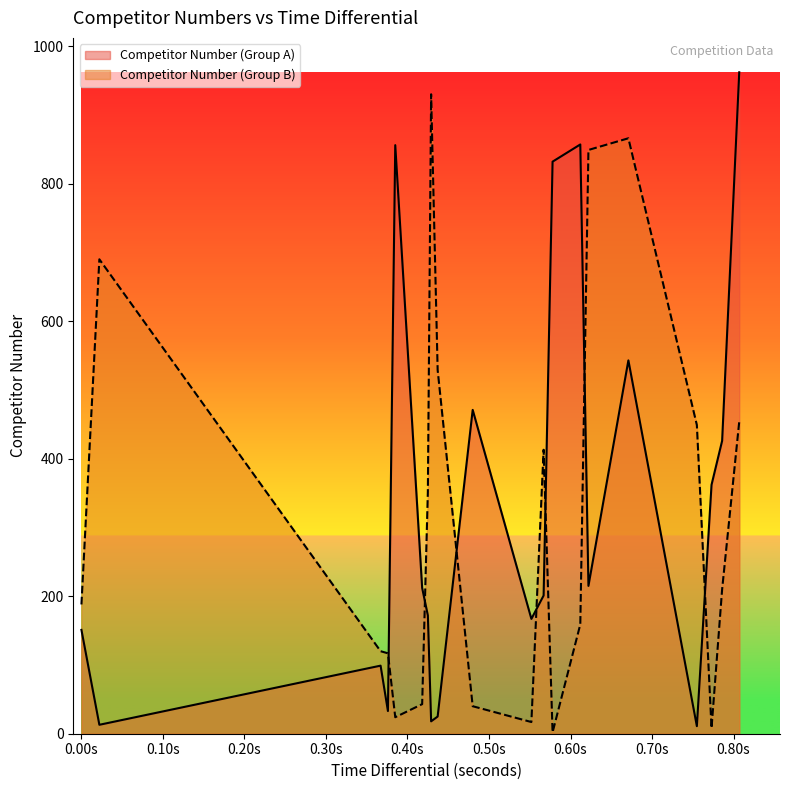

Reading left to right, what are all the values shown in this chart?

Competitor Number (Group A): 151	13	99	33	856	212	172	18	25	471	167	201	832	857	215	543	11	362	426	962
Competitor Number (Group B): 188	690	120	117	24	43	352	930	529	40	17	413	2	159	849	866	449	8	210	454